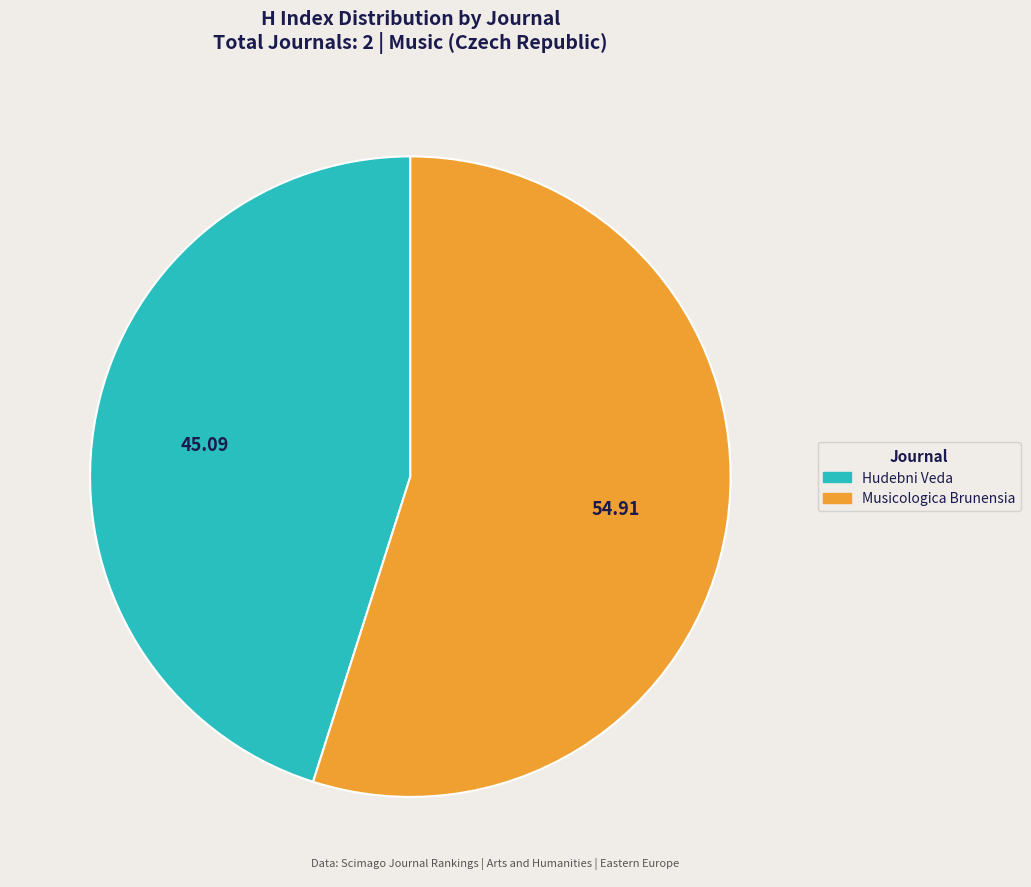

Which has a higher value, Musicologica Brunensia or Hudebni Veda?

Musicologica Brunensia